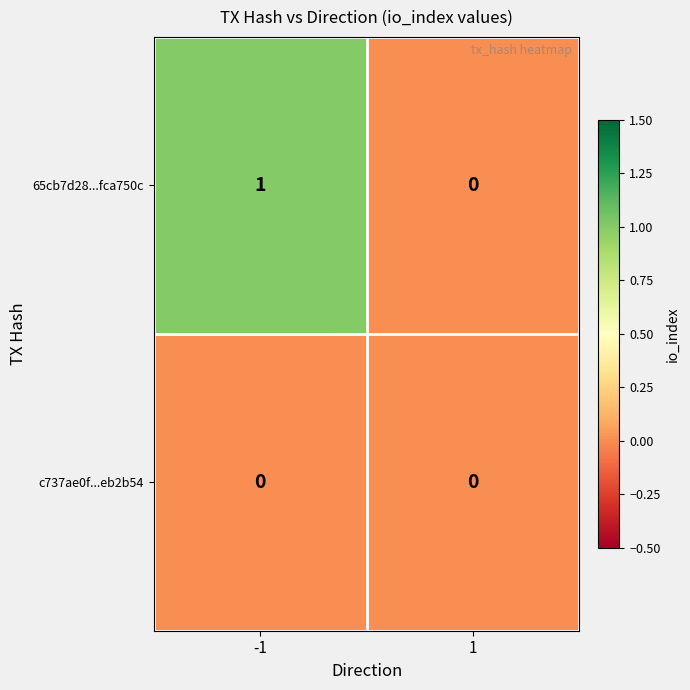

Is it true that 65cb7d28...fca750c equals 0 at 1?

True